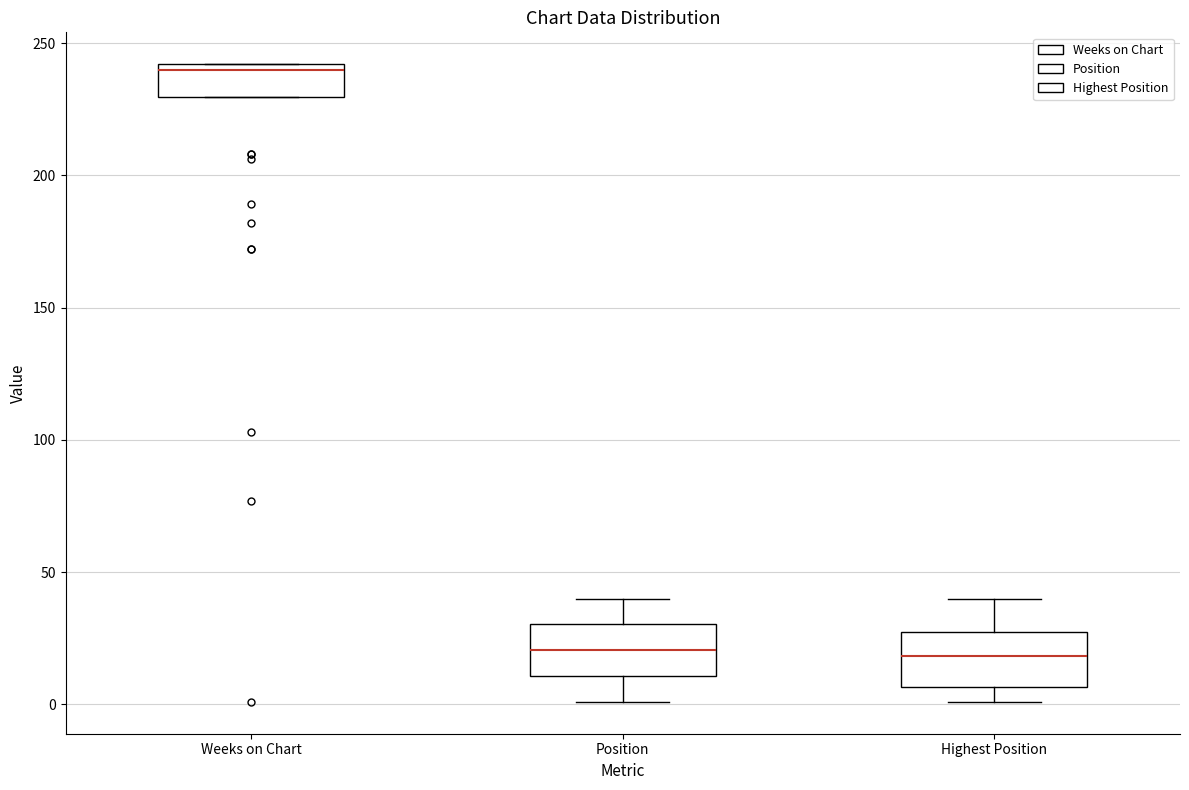

Where is the lower edge of the box for Position on the y-axis? The values are not printed on the chart, so give them approximately, as read against the axis.

10